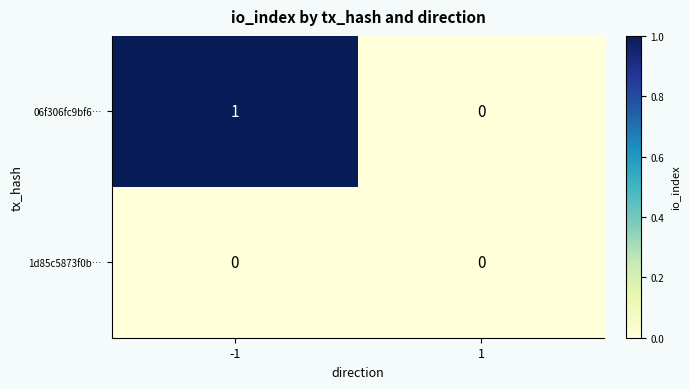

The value of 06f306fc9bf6… at 1 is 0. True or false?

True